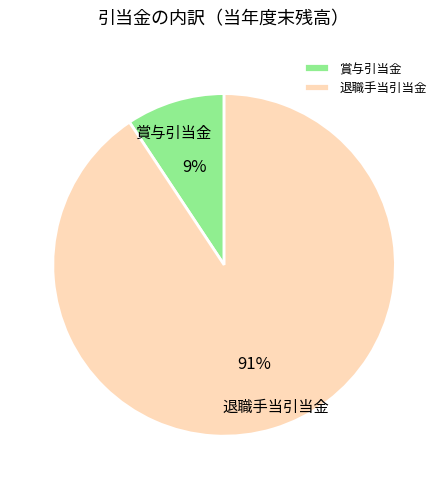

Combined, do 退職手当引当金 and 賞与引当金 account for over 50%?

Yes